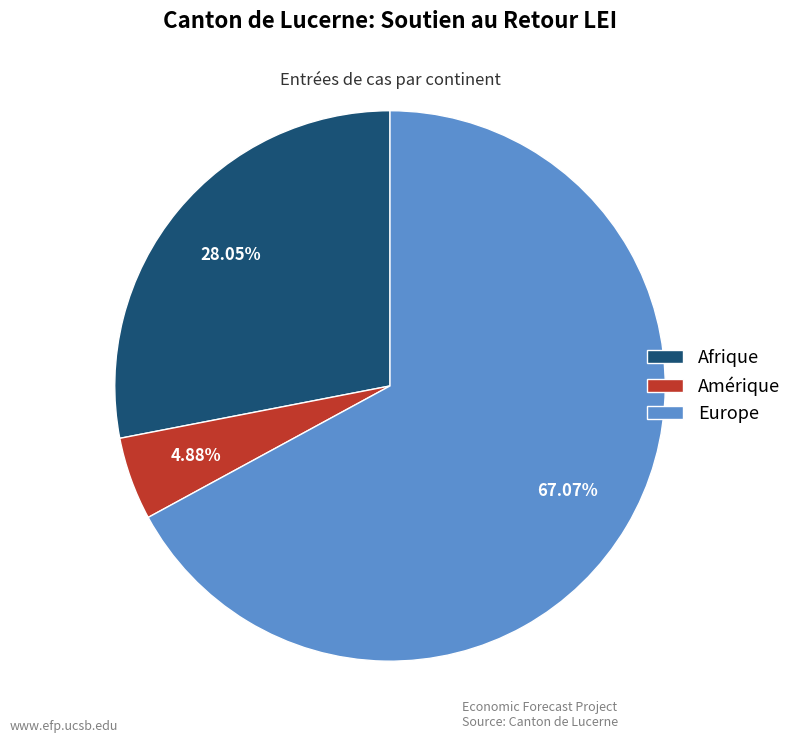

Rank the categories by value from highest to lowest.

Europe, Afrique, Amérique